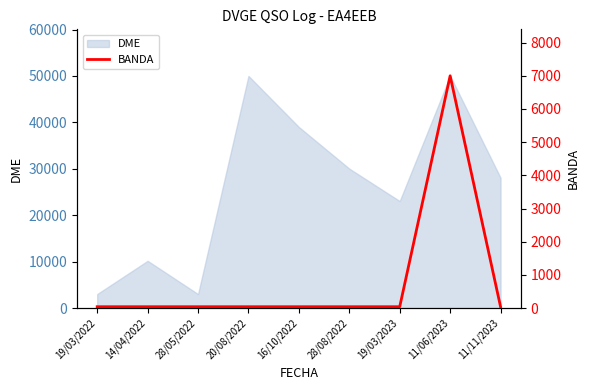

What is the minimum value for DME?

3014